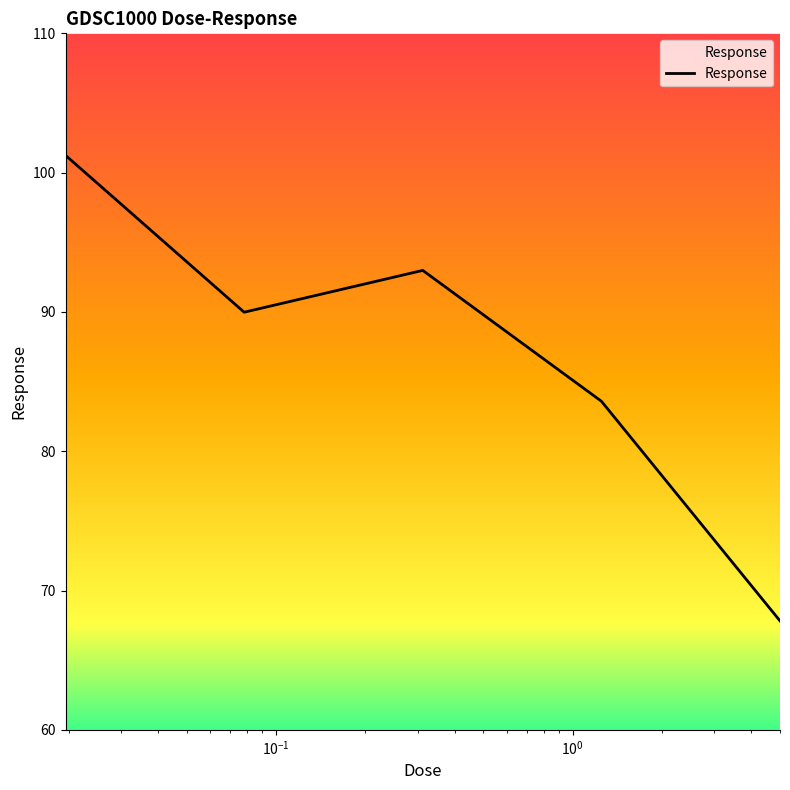

Reading right to left, extract all data points from this chart.

67.8	83.6	93.0	90.0	101.2